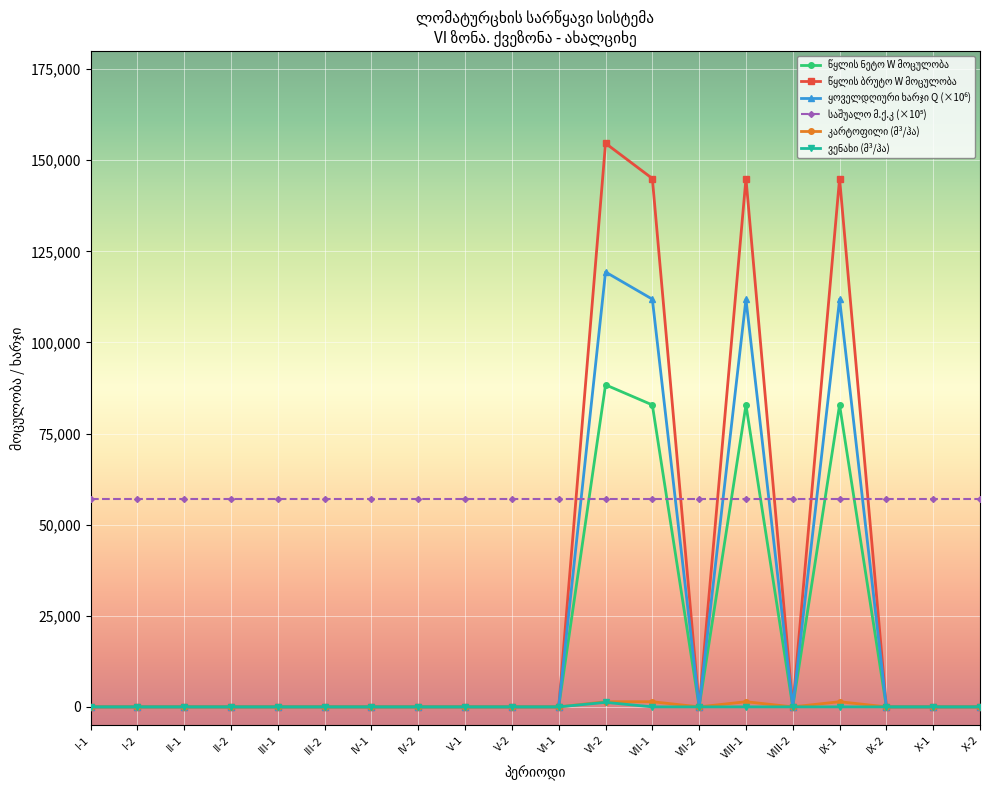

What is the label of the 13th point from the right?

IV-2